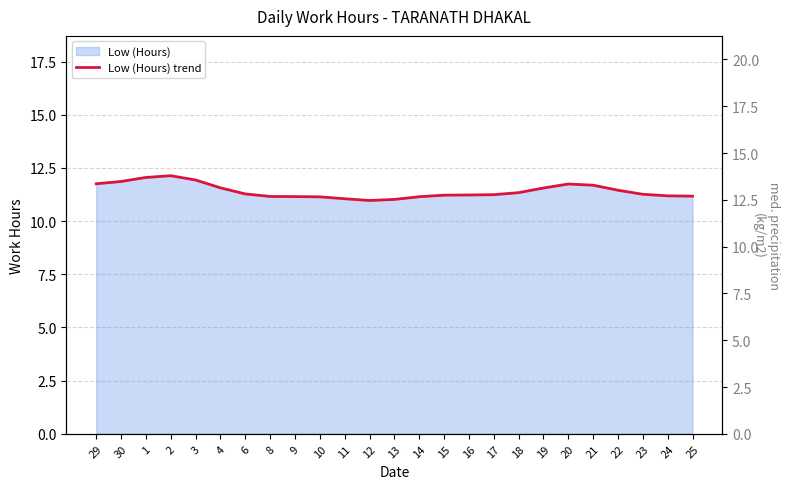

How many interior local peaks (higher than both neighbors) does the data have?

2